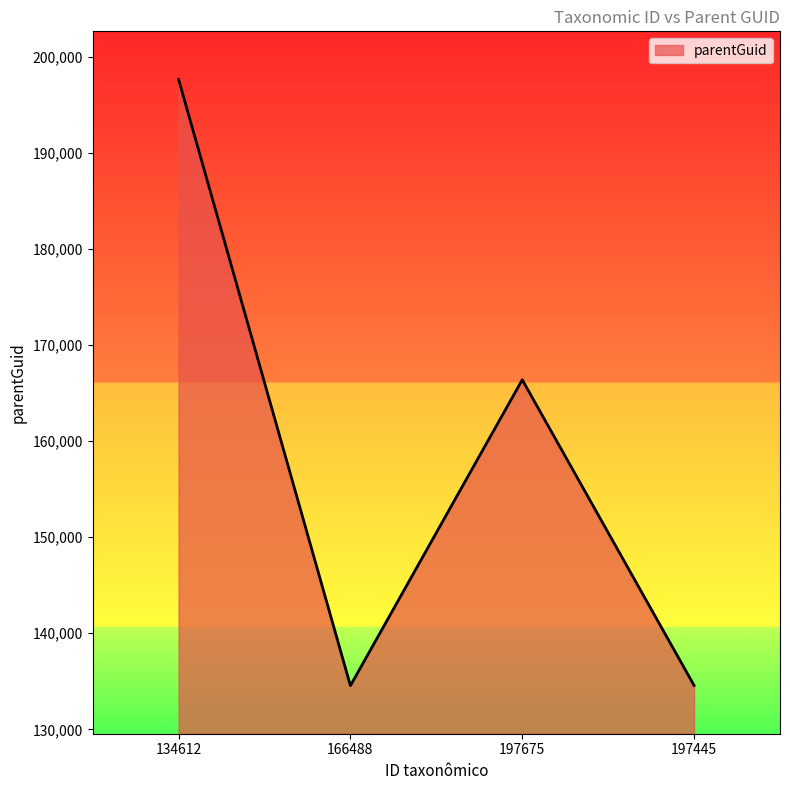

True or false: the data has more than 0 interior local peaks.

True